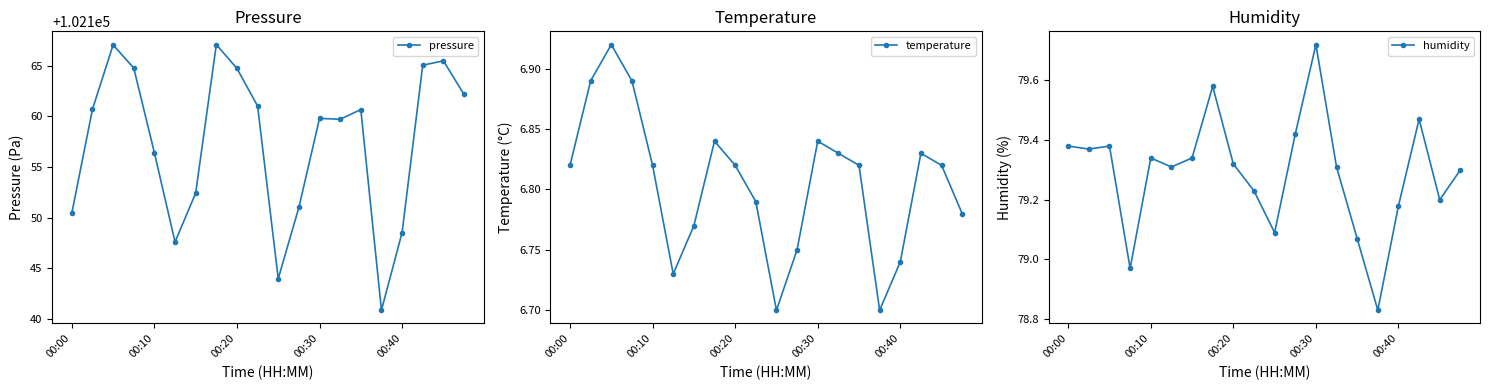

Which has a higher value, 17 or 00:00?

17